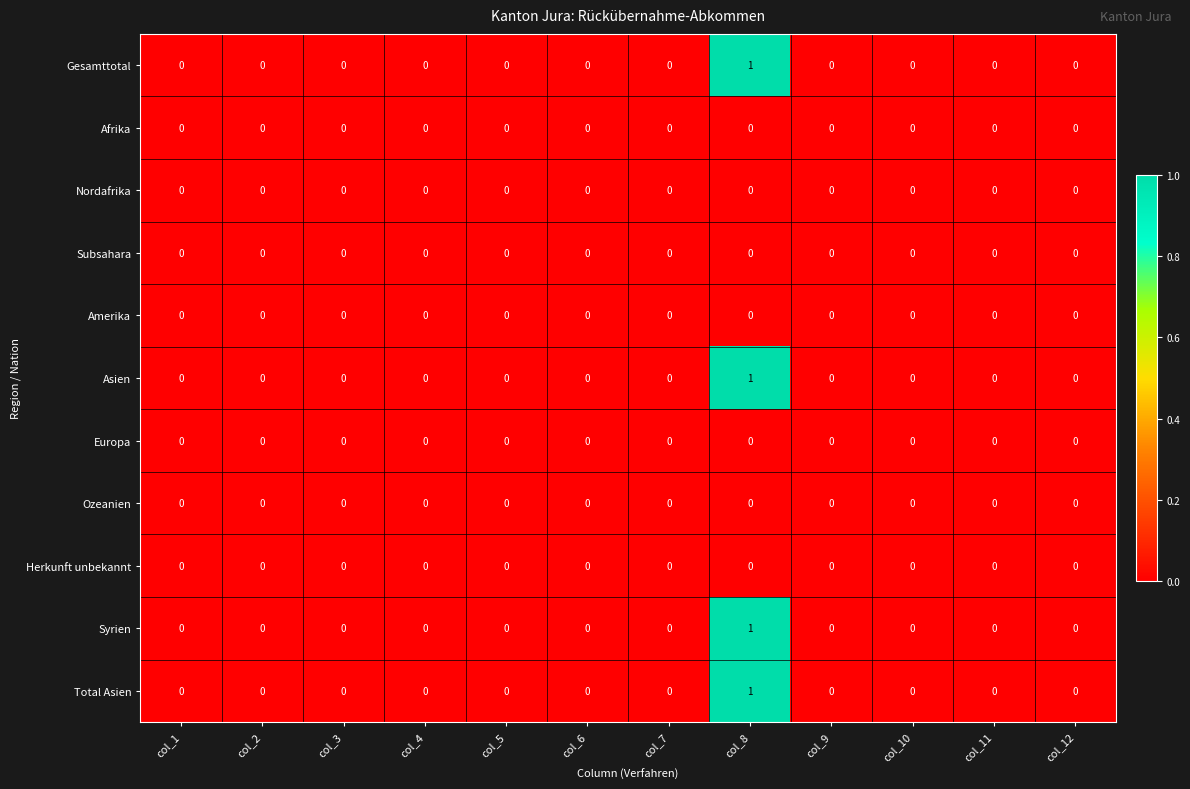

Is it true that Europa equals 0 at col_12?

True